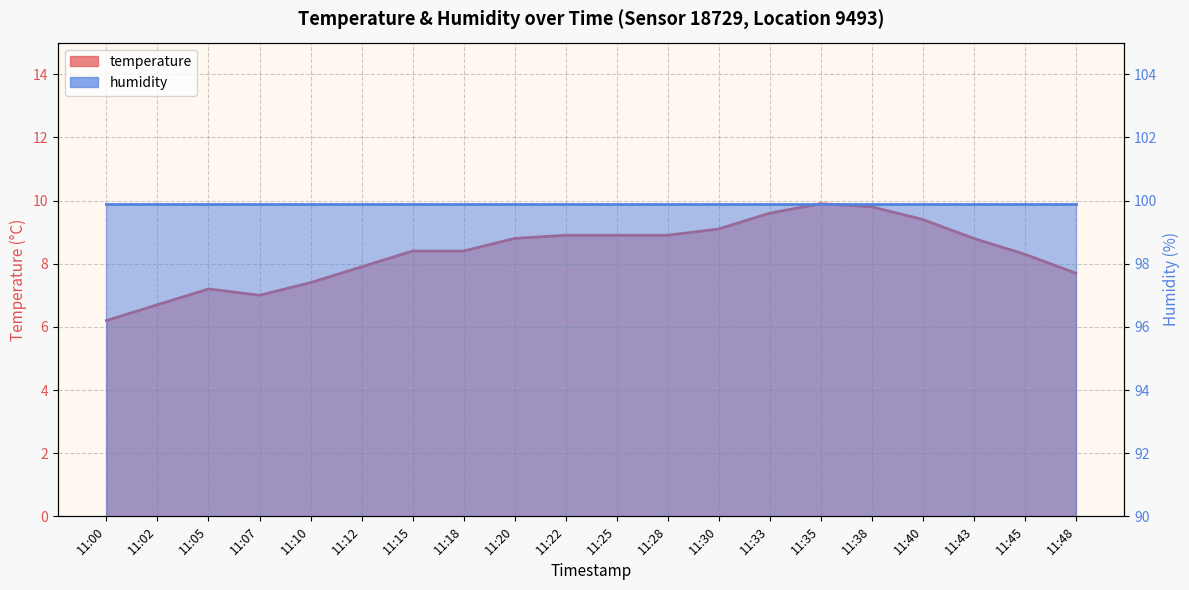

What is the value of the 1st point from the left?

6.2